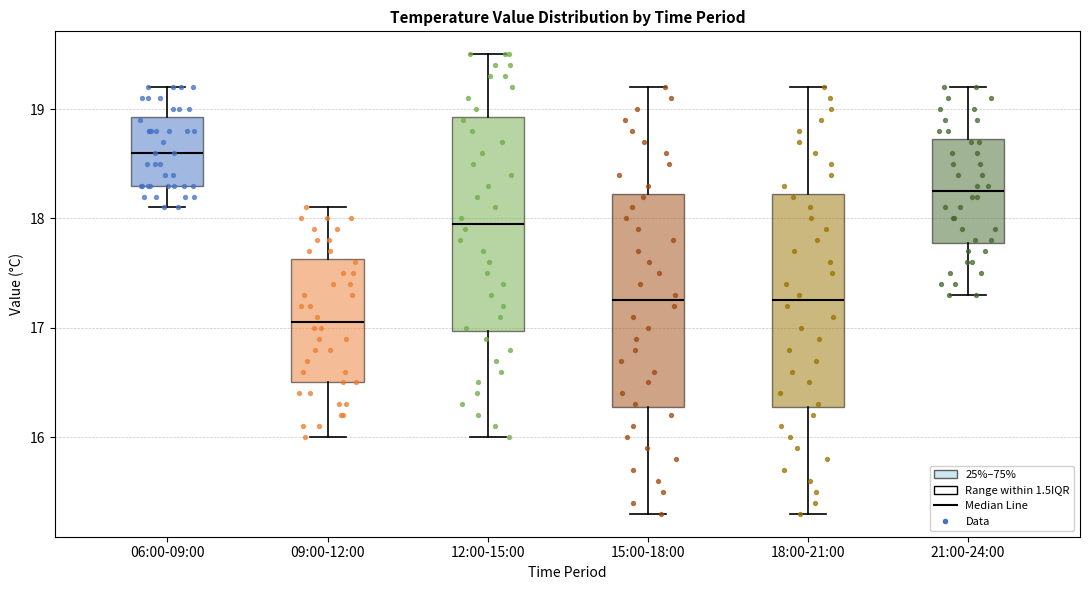

Reading left to right, transcribe this box plot: for each box, give where its median line is, the range the box spans, and where its two whiskers end, as read against the y-axis. The values are not printed on the chart, so give them approximately, as read against the axis.

06:00-09:00: median 18.6, box 18.3 to 18.9, whiskers 18.1 to 19.2
09:00-12:00: median 17.1, box 16.5 to 17.6, whiskers 16.0 to 18.1
12:00-15:00: median 18.0, box 17.0 to 18.9, whiskers 16.0 to 19.5
15:00-18:00: median 17.3, box 16.3 to 18.2, whiskers 15.3 to 19.2
18:00-21:00: median 17.3, box 16.3 to 18.2, whiskers 15.3 to 19.2
21:00-24:00: median 18.3, box 17.8 to 18.7, whiskers 17.3 to 19.2